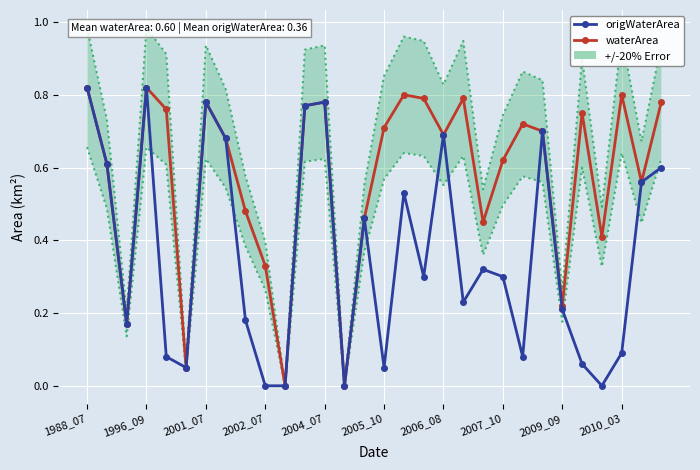

Is the value of origWaterArea at 22 greater than the value of waterArea at 19?

No